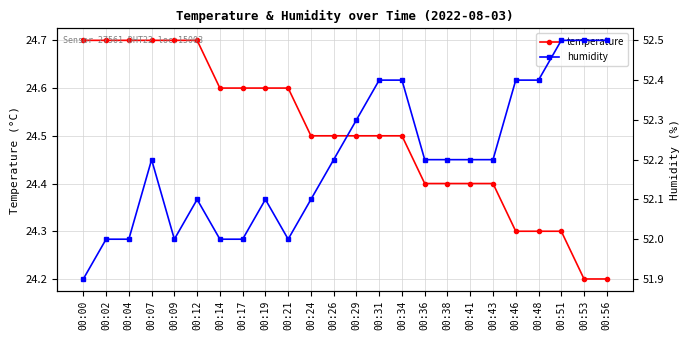

Is this an area chart (filled region under the line)?

No